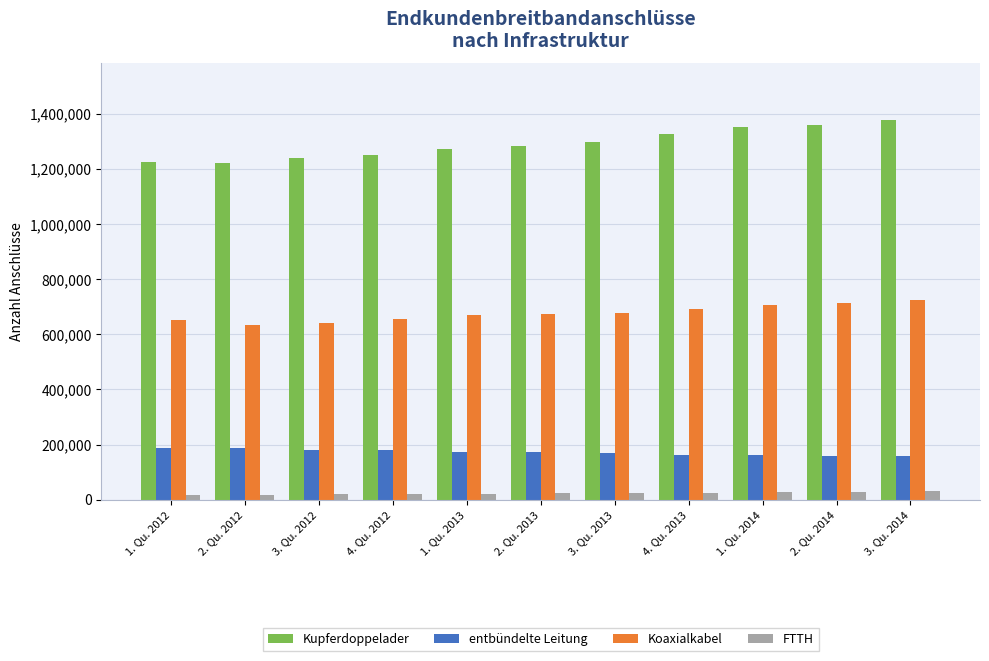

The value of Koaxialkabel at 4. Qu. 2012 is 303930. True or false?

False